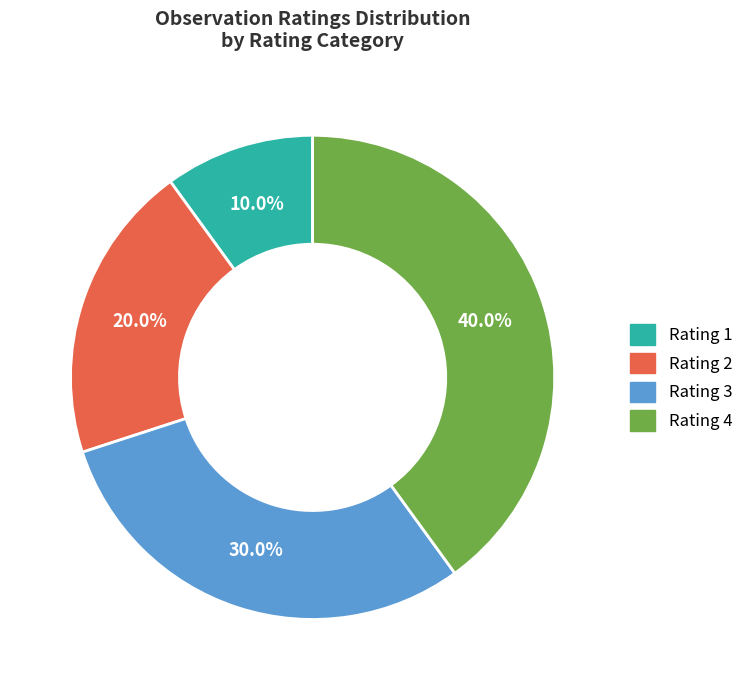

Rank the categories by value from lowest to highest.

Rating 1, Rating 2, Rating 3, Rating 4